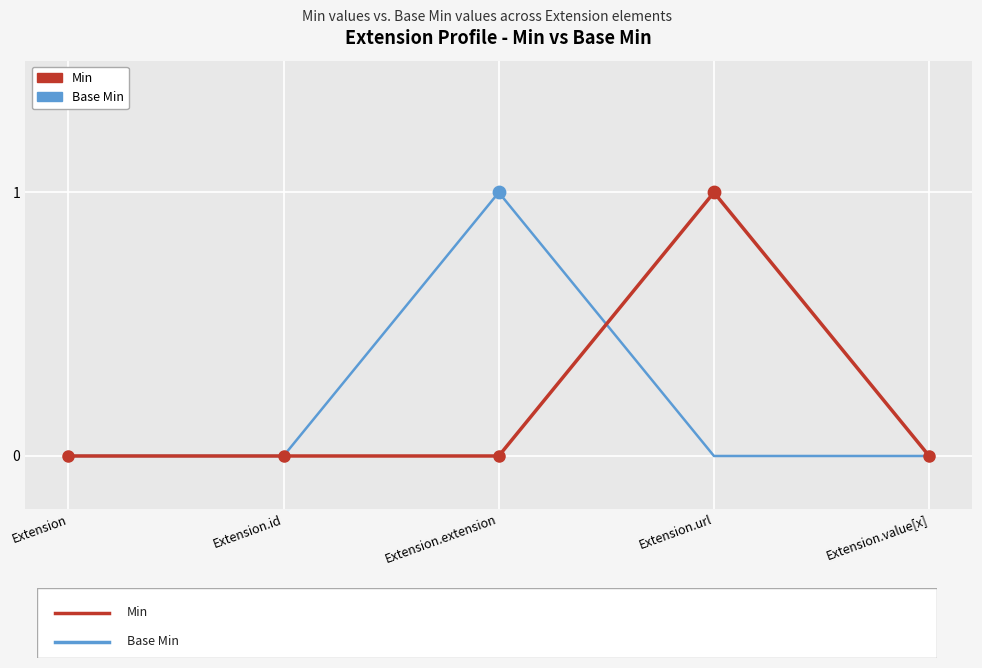

Is it true that Min equals -1 at Extension.id?

False